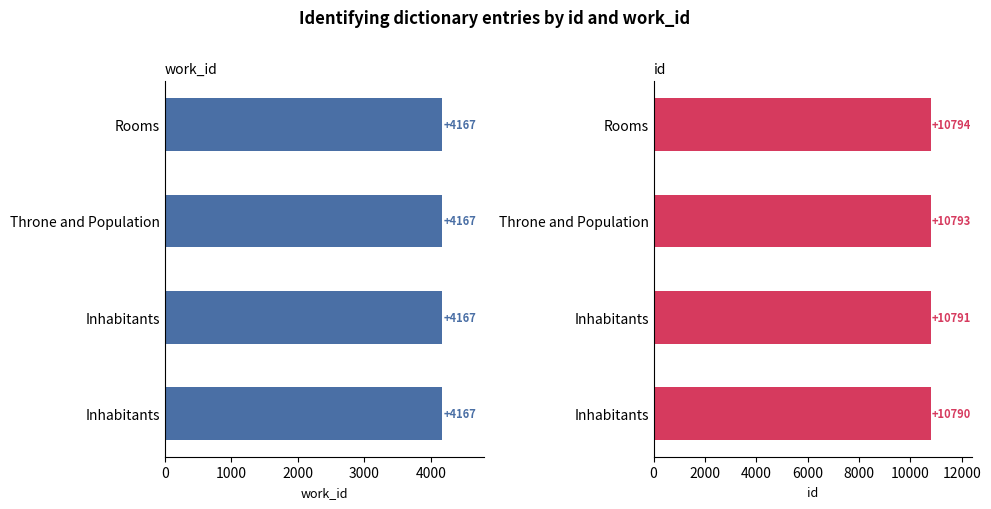

The value of id at Inhabitants is 10790.0. True or false?

True